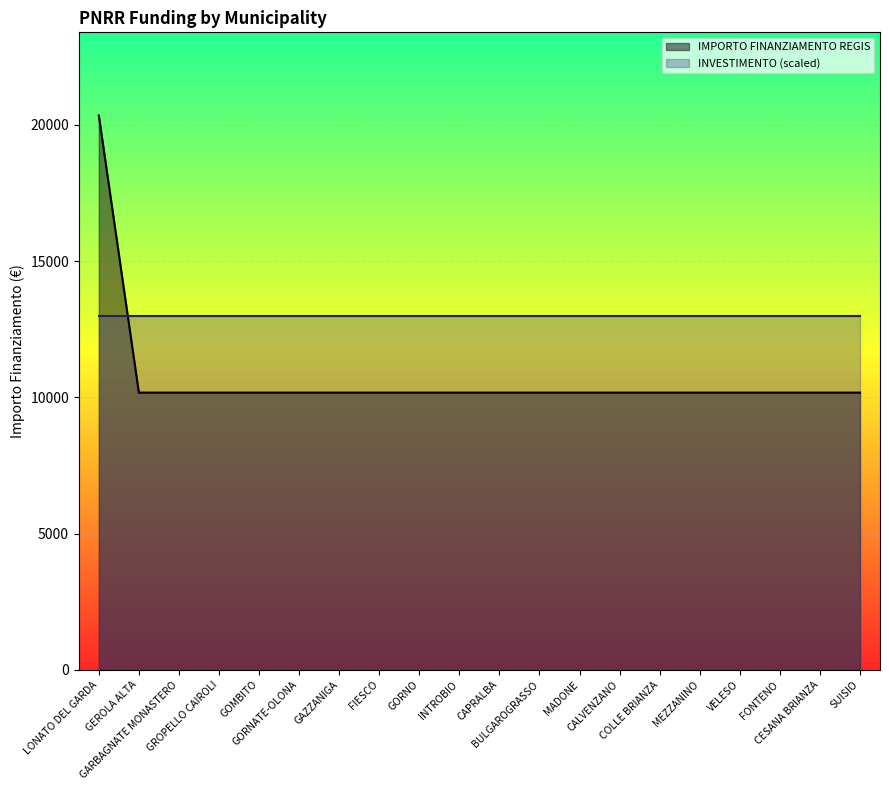

What is the ratio of the value at SUISIO to the value at VELESO?

1.0